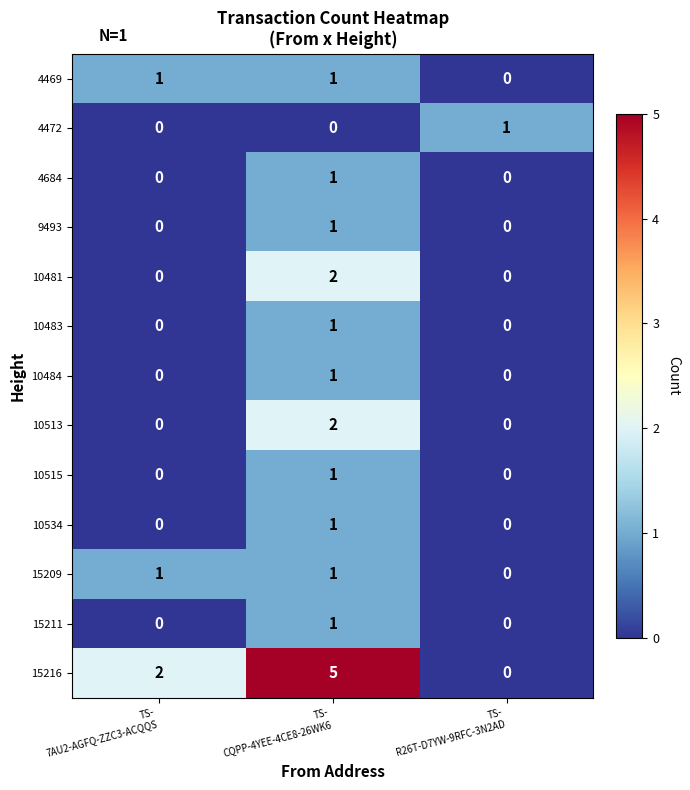

How many 10481 values are between 0 and 2?

3